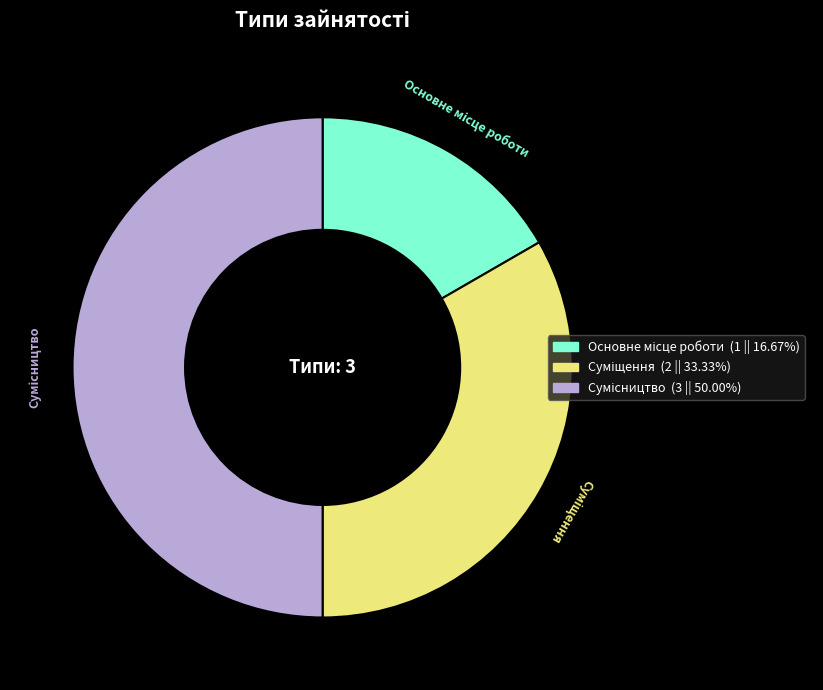

How many slices are in this pie chart?

3